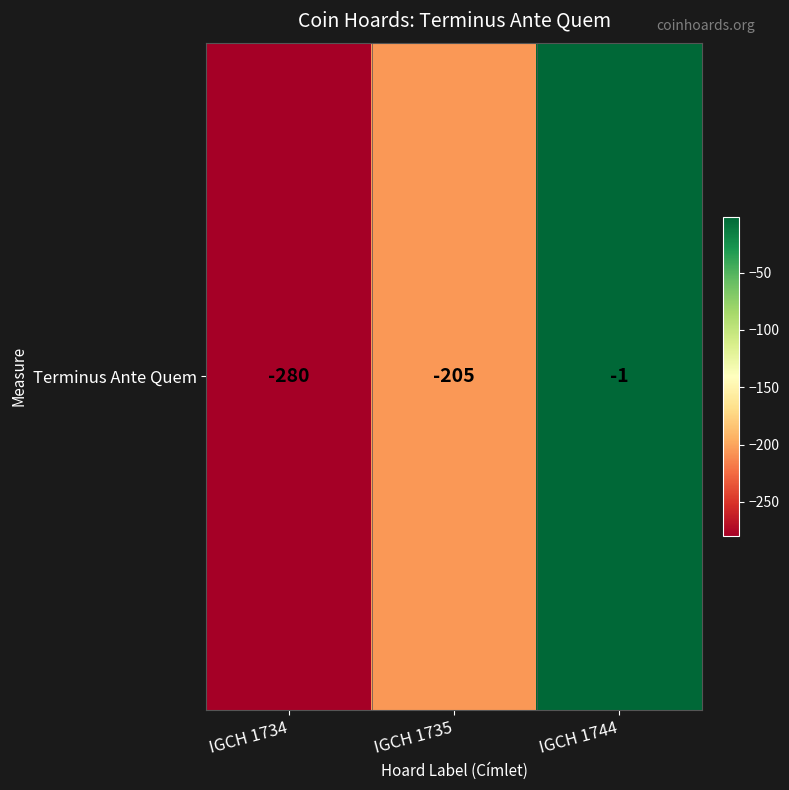

What is the difference between the values at IGCH 1735 and IGCH 1744?

204